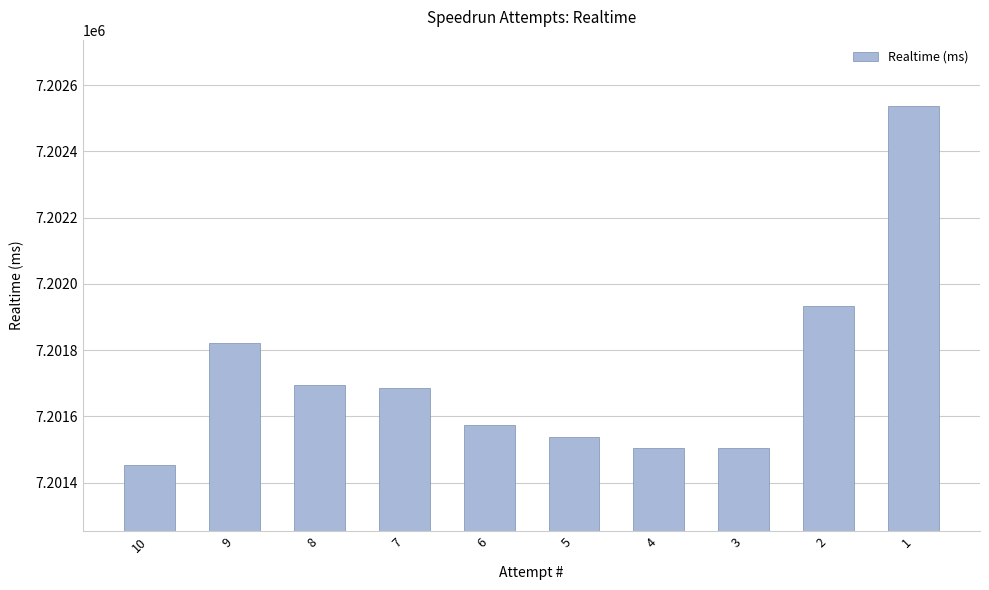

The value at 7 is 12691266. True or false?

False